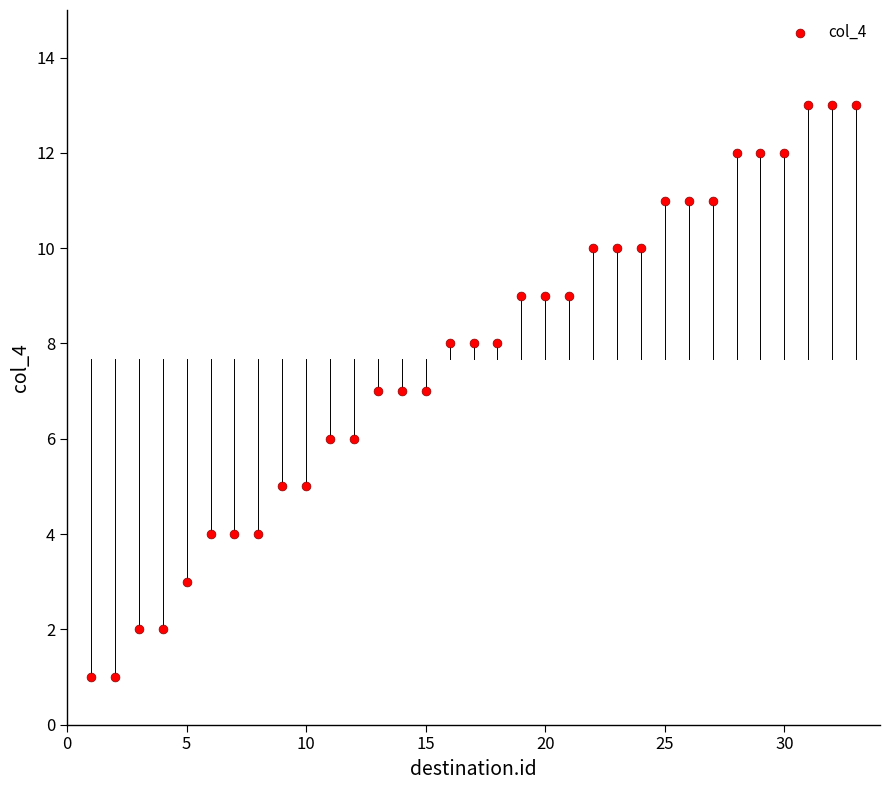

Count the number of points in this scatter plot.

33